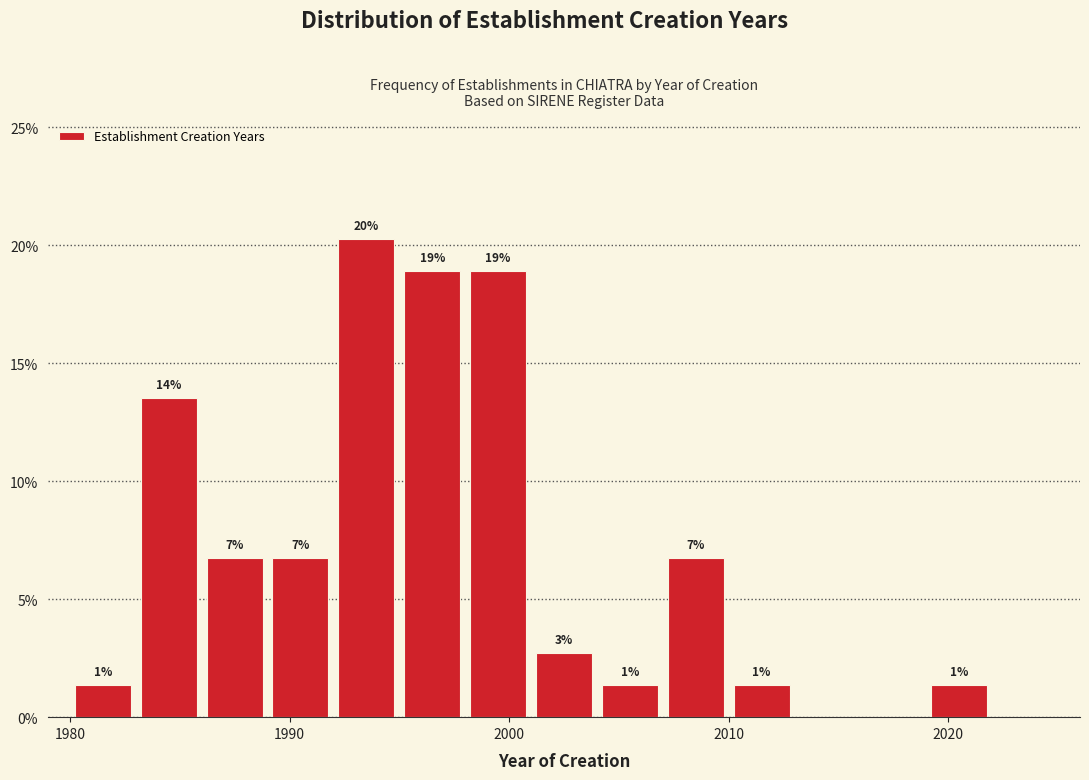

Around what value on the x-axis is the tallest bar? Give the approximate position of its centre, as read against the axis.

1994